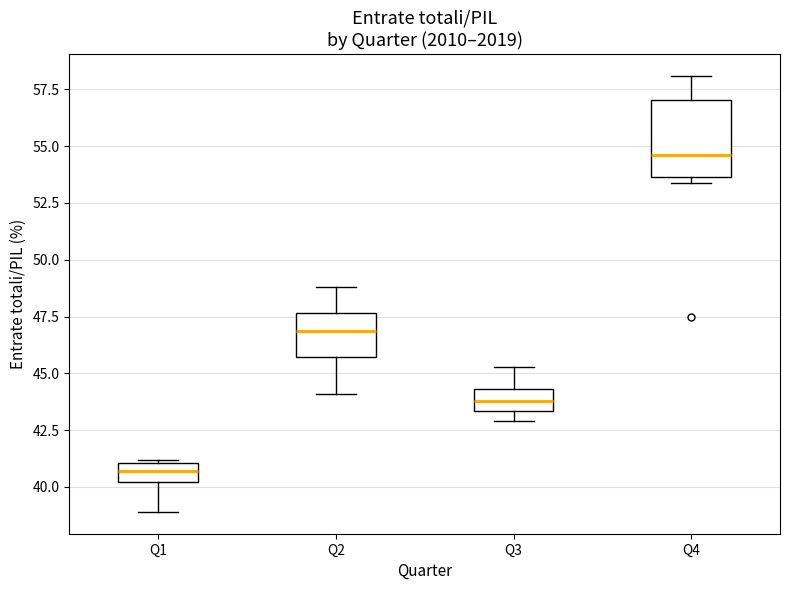

Where does the upper whisker of the box for Q2 end on the y-axis? The values are not printed on the chart, so give them approximately, as read against the axis.

49.0